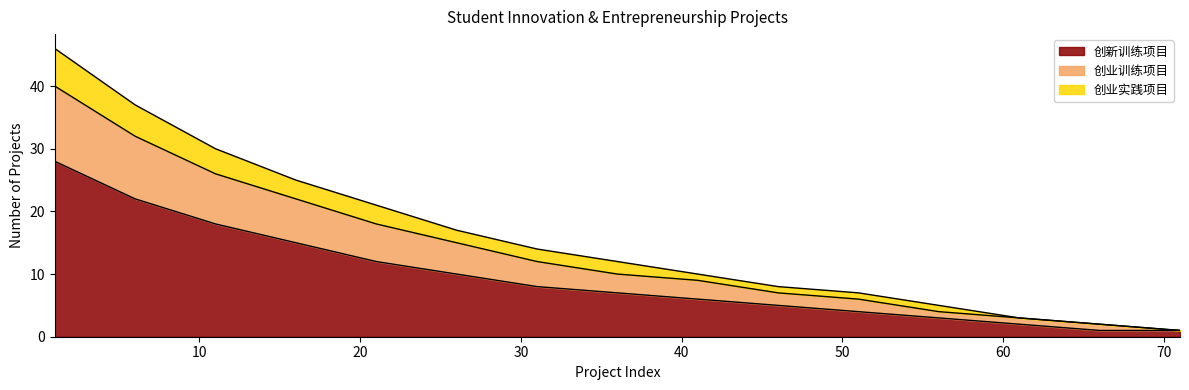

What is the highest value of the 创新训练项目 series?

28